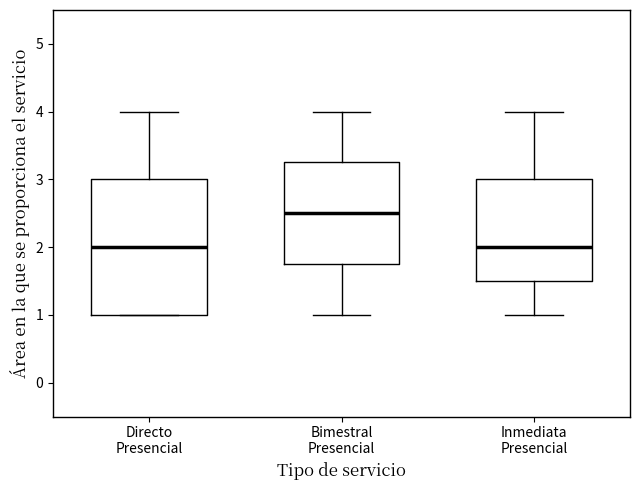

Where does the upper whisker of the box for Bimestral Presencial end on the y-axis? The values are not printed on the chart, so give them approximately, as read against the axis.

4.0